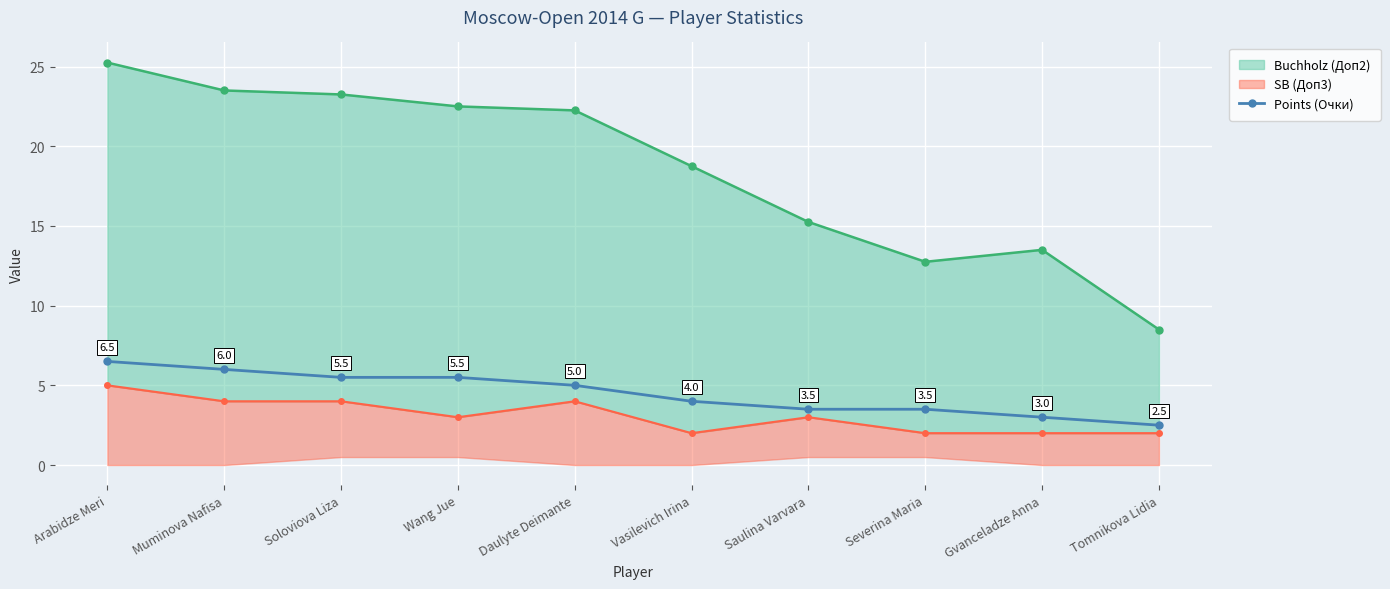

List the labels in order of value, smallest first.

Tomnikova Lidia, Gvanceladze Anna, Saulina Varvara, Severina Maria, Vasilevich Irina, Daulyte Deimante, Soloviova Liza, Wang Jue, Muminova Nafisa, Arabidze Meri